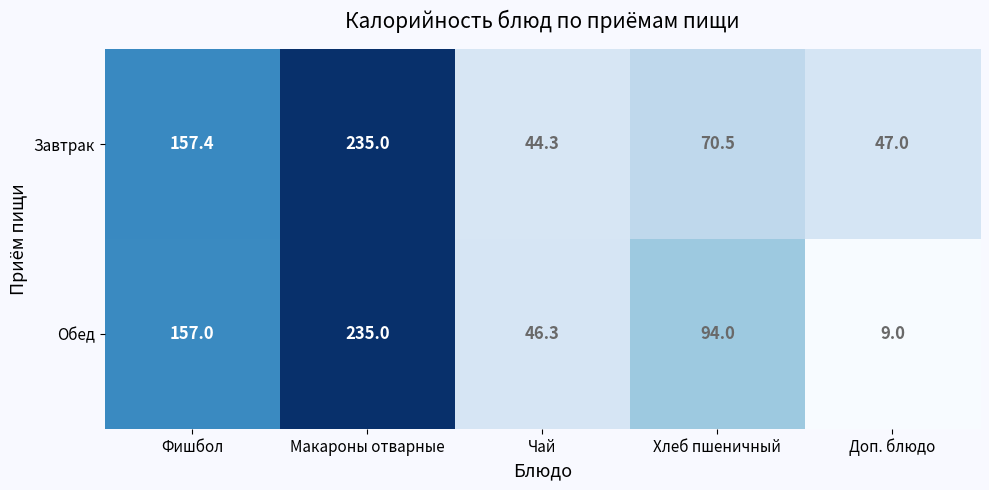

Where does the Завтрак series first go above 70?

Фишбол